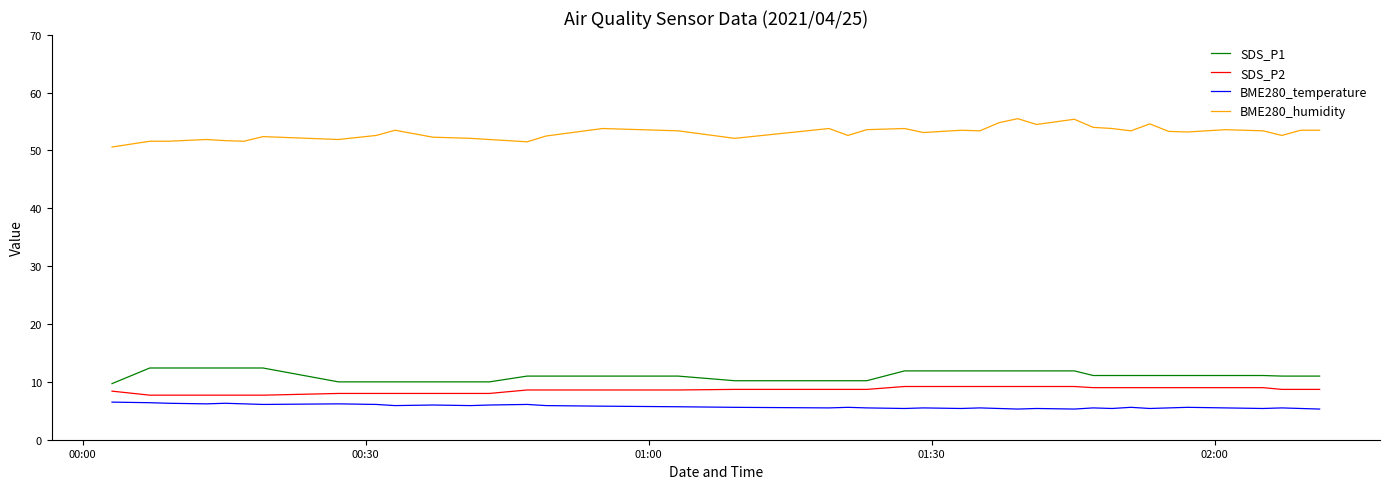

Which series has the widest spread of values?

BME280_humidity